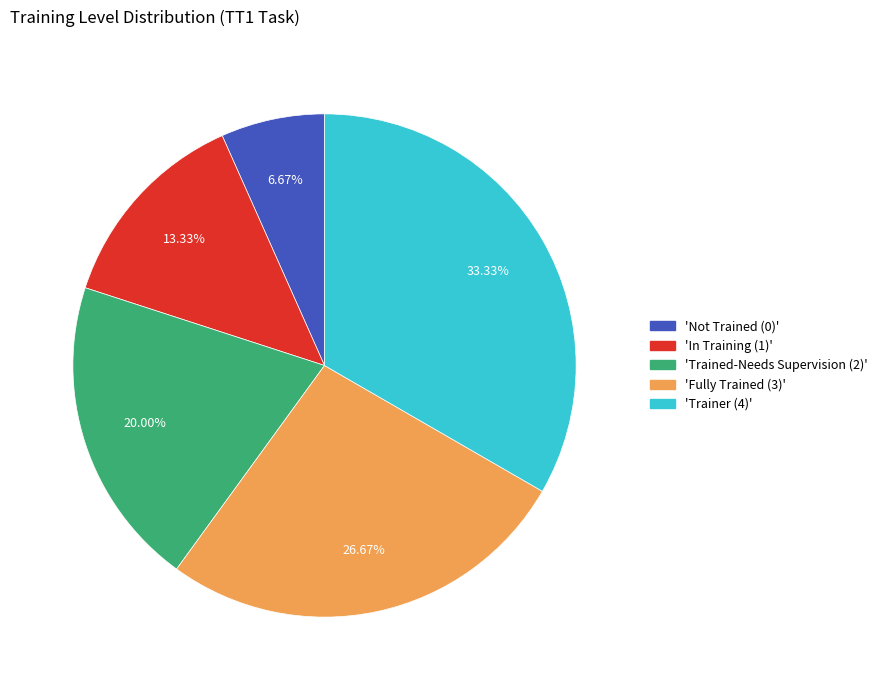

Does any single category account for the majority?

No